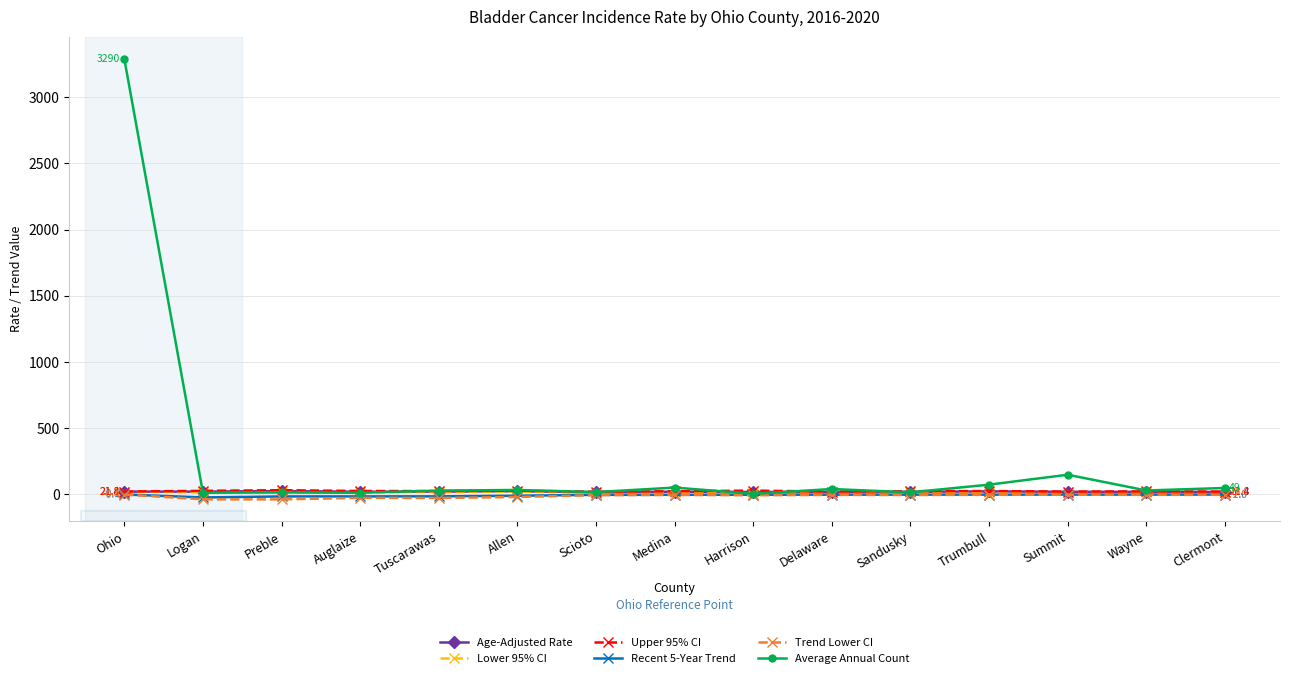

Is the value of Average Annual Count at Summit greater than the value of Recent 5-Year Trend at Sandusky?

Yes